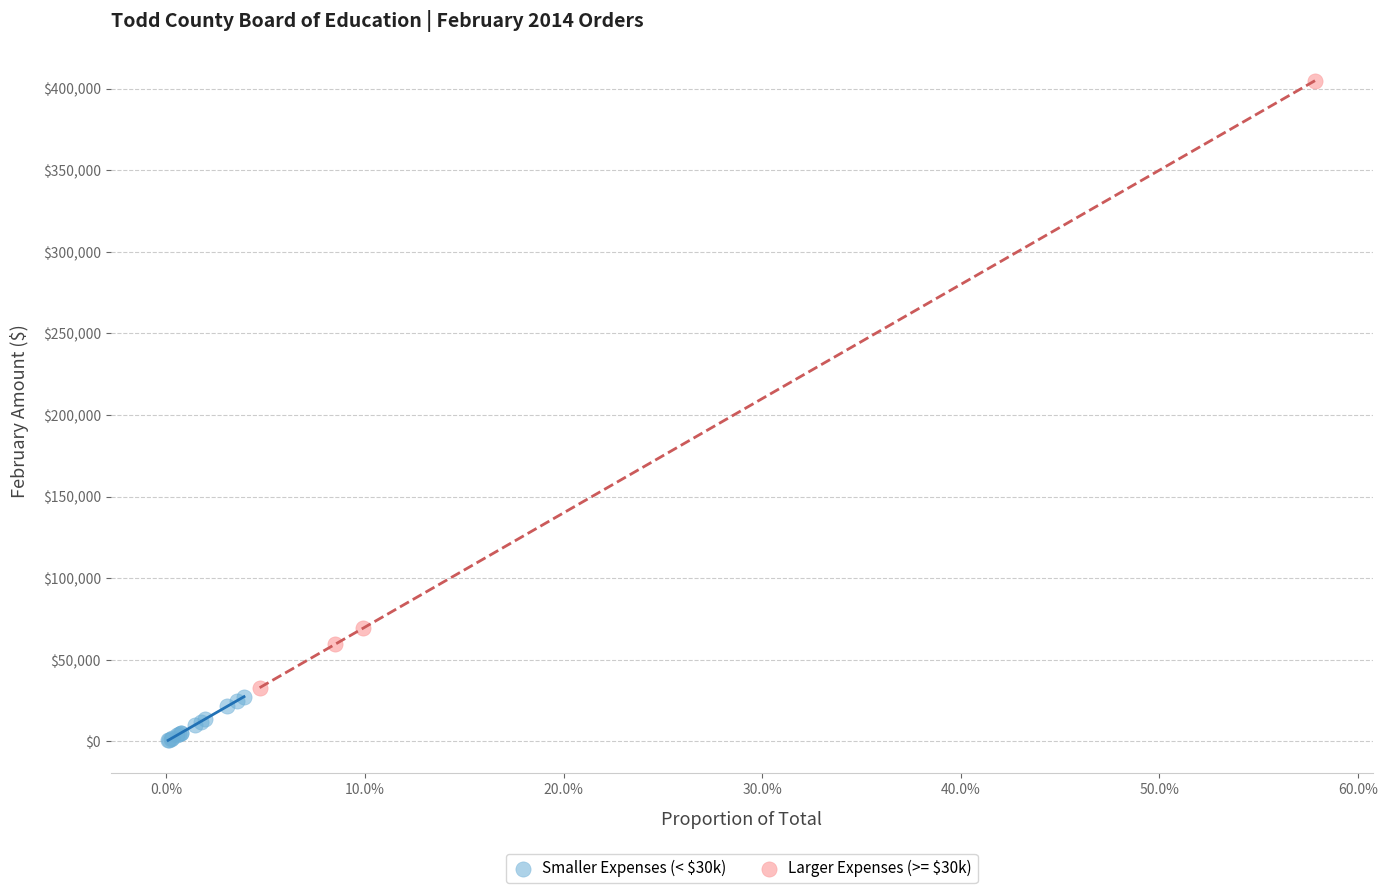

Which series has the widest spread of Y values?

Larger Expenses (>= $30k)